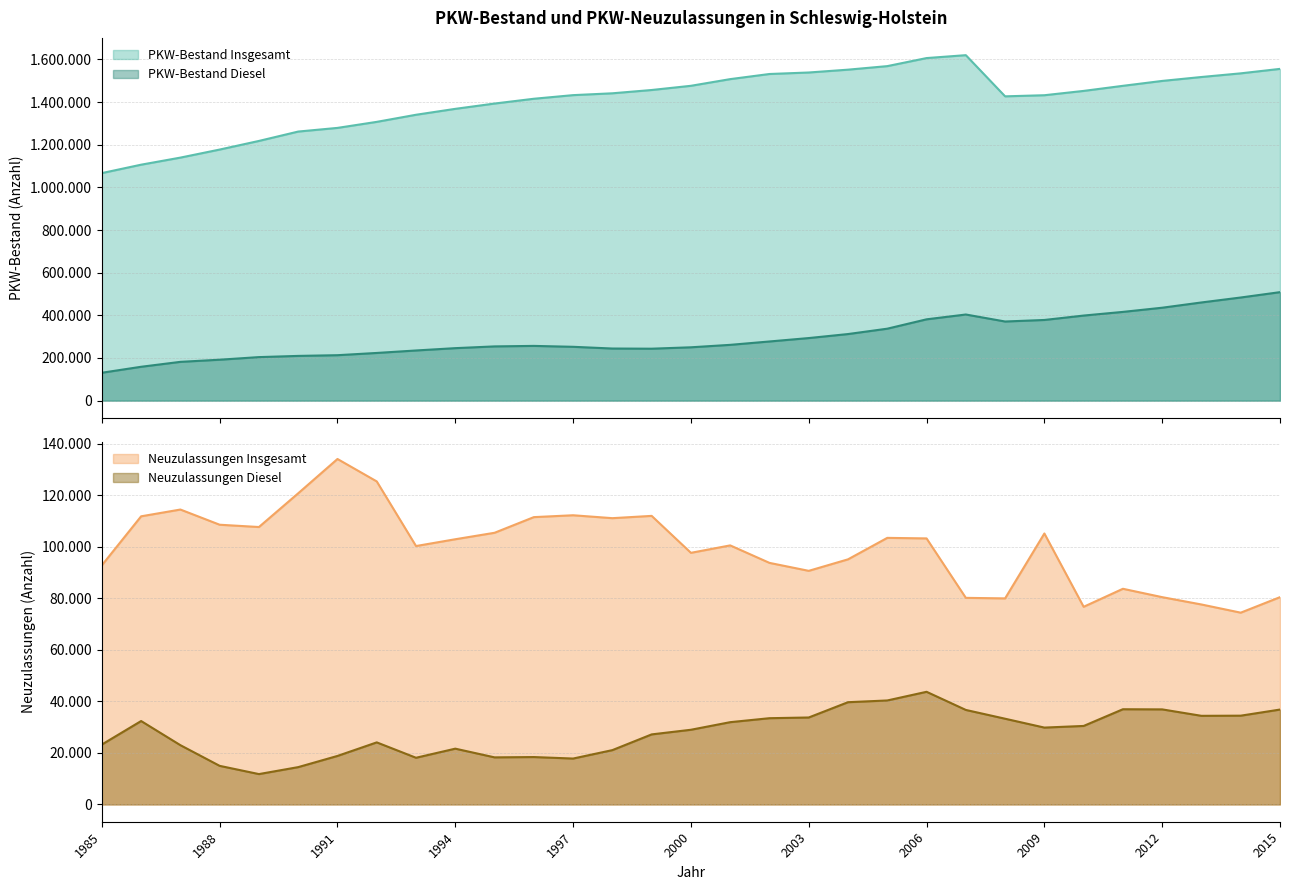

How many series are shown in this chart?

4